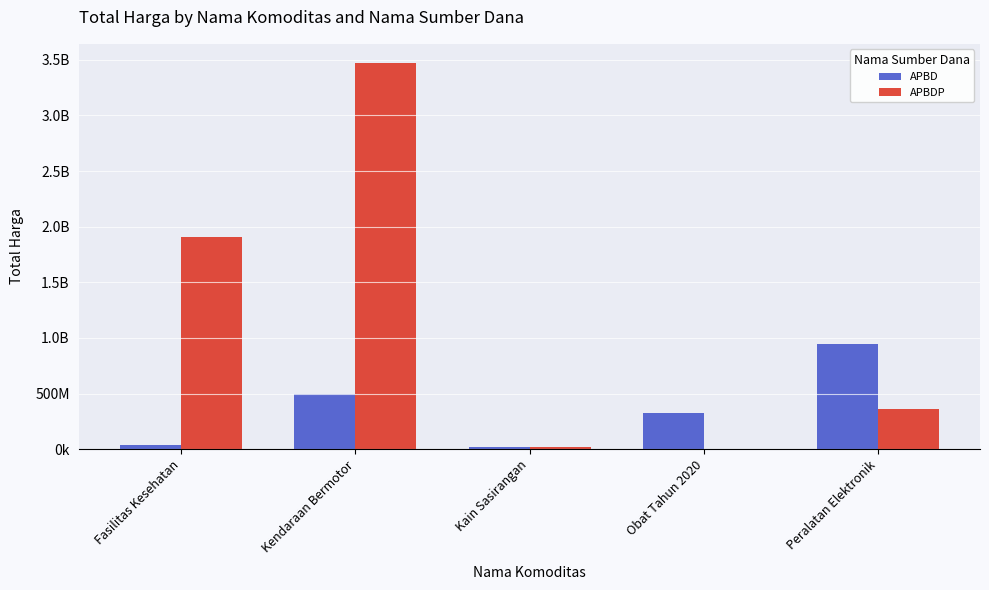

What is the difference between the maximum and minimum values in the APBD series?

929867000